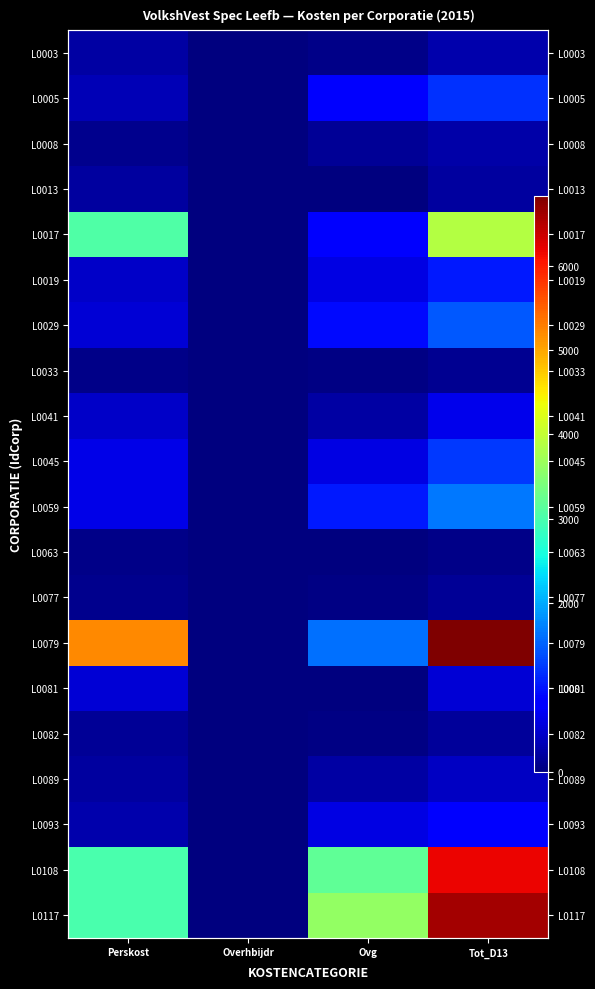

How many data points in L0089 are less than 218?

2